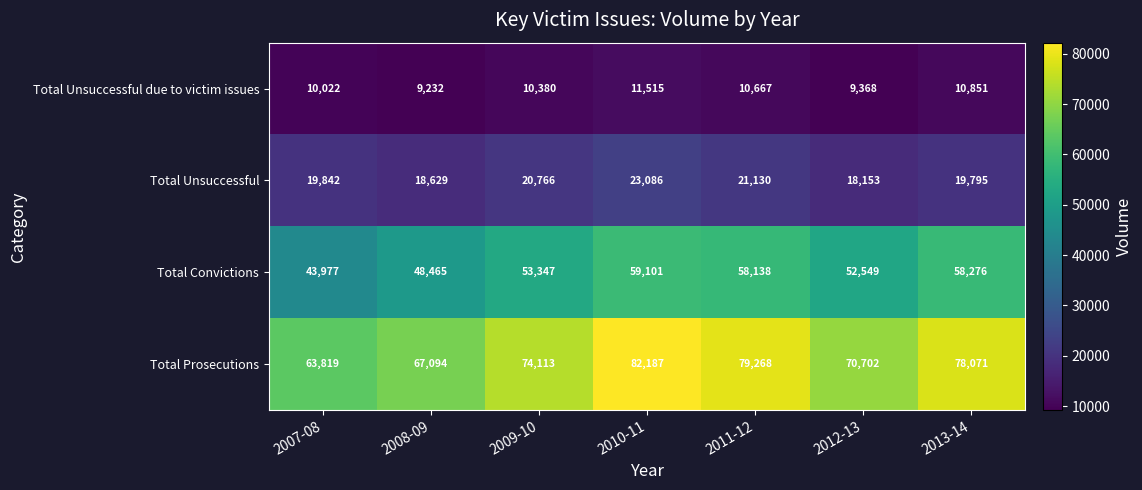

Is the value of Total Unsuccessful due to victim issues at 2012-13 greater than the value of Total Prosecutions at 2010-11?

No